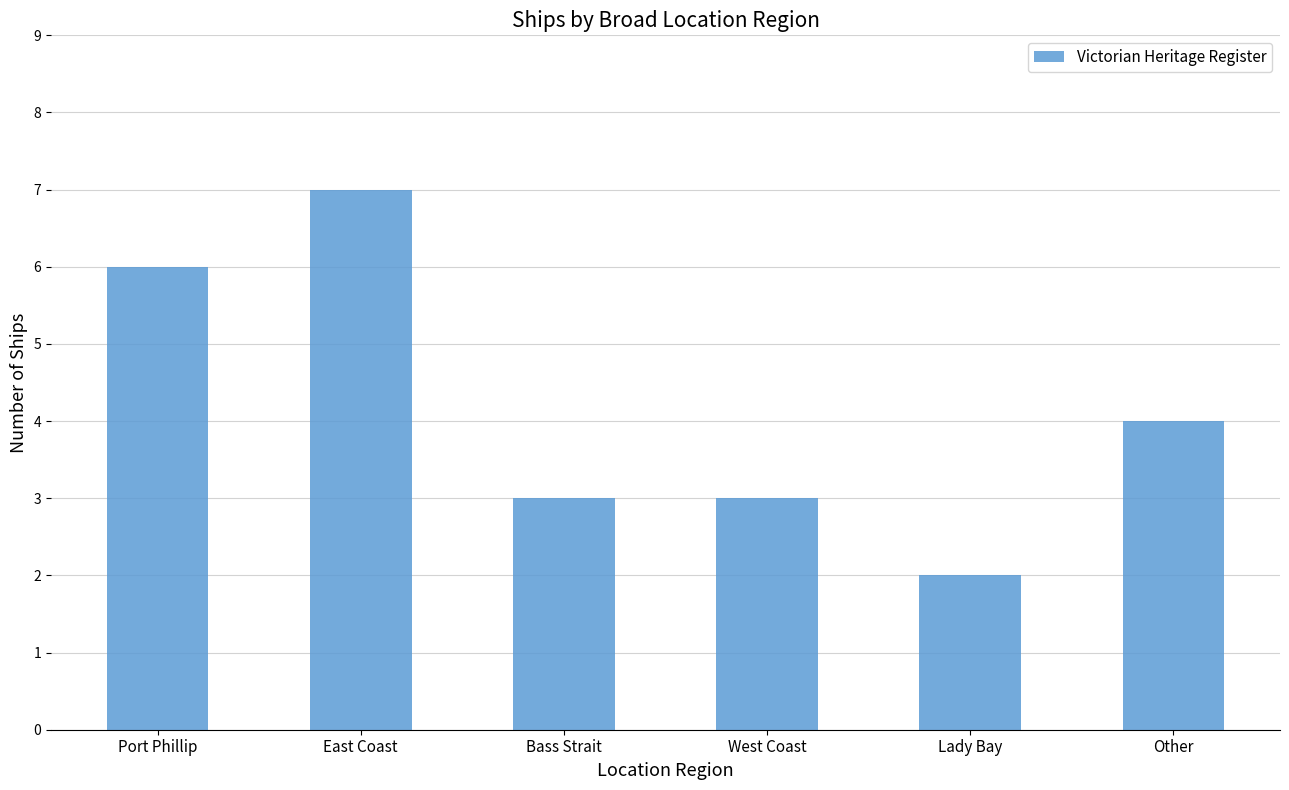

How many categories are shown in the chart?

6